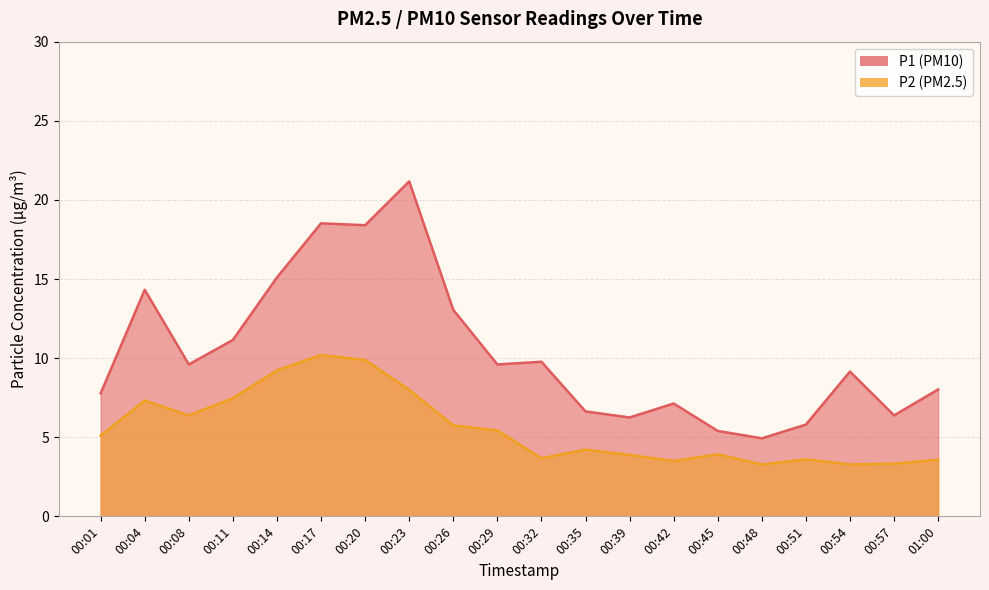

What is the label of the 4th point from the left?

00:11